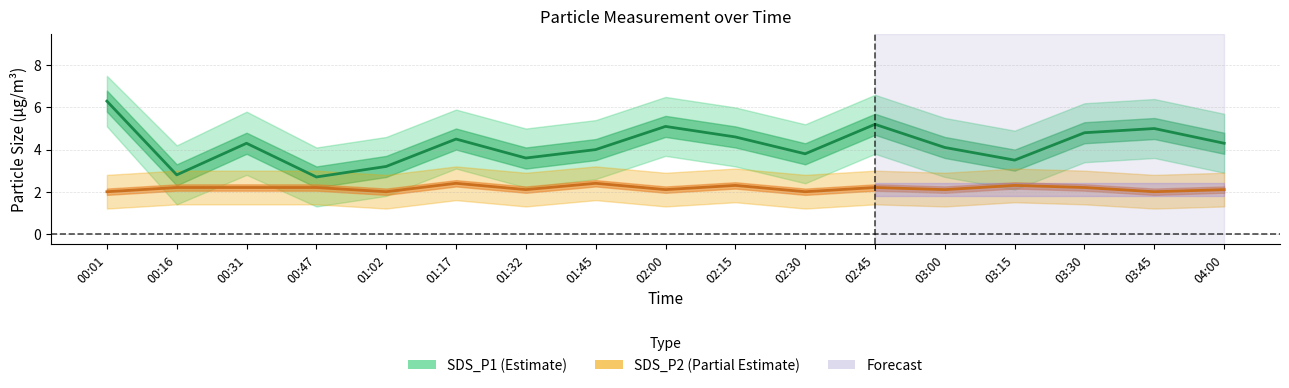

How many SDS_P2 values are between 2 and 3?

17